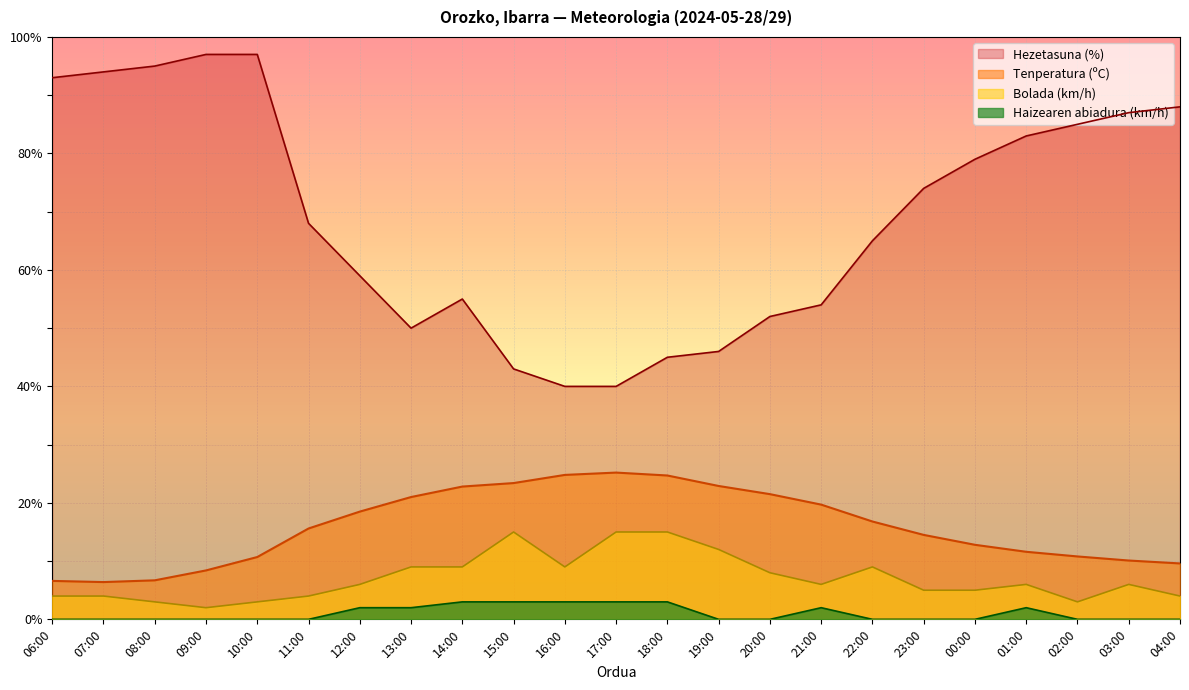

What is the difference between the second highest and second lowest values in the Tenperatura (ºC) series?

18.2